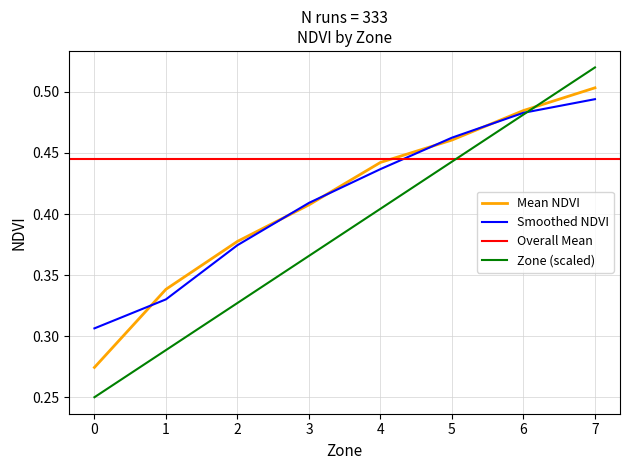

At which category is the sum across all series the highest?

7